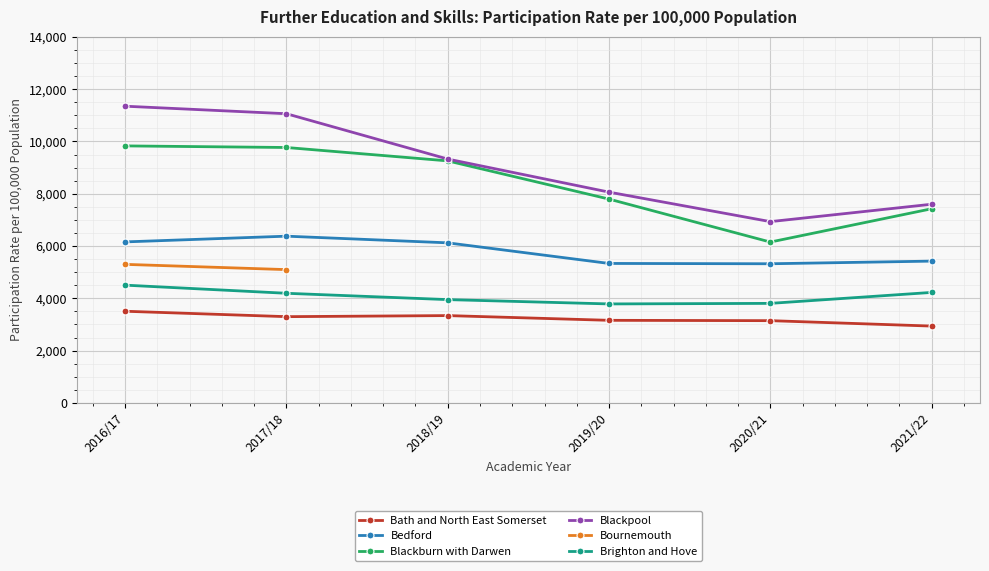

True or false: Bath and North East Somerset and Bournemouth intersect in this chart.

False